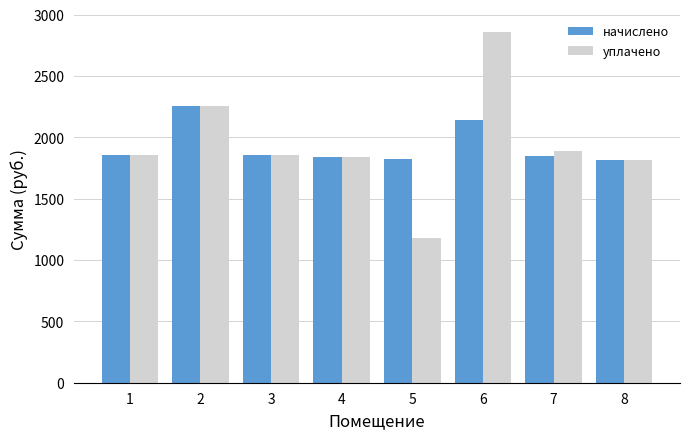

At how many categories does at least one series exceed 2658?

1